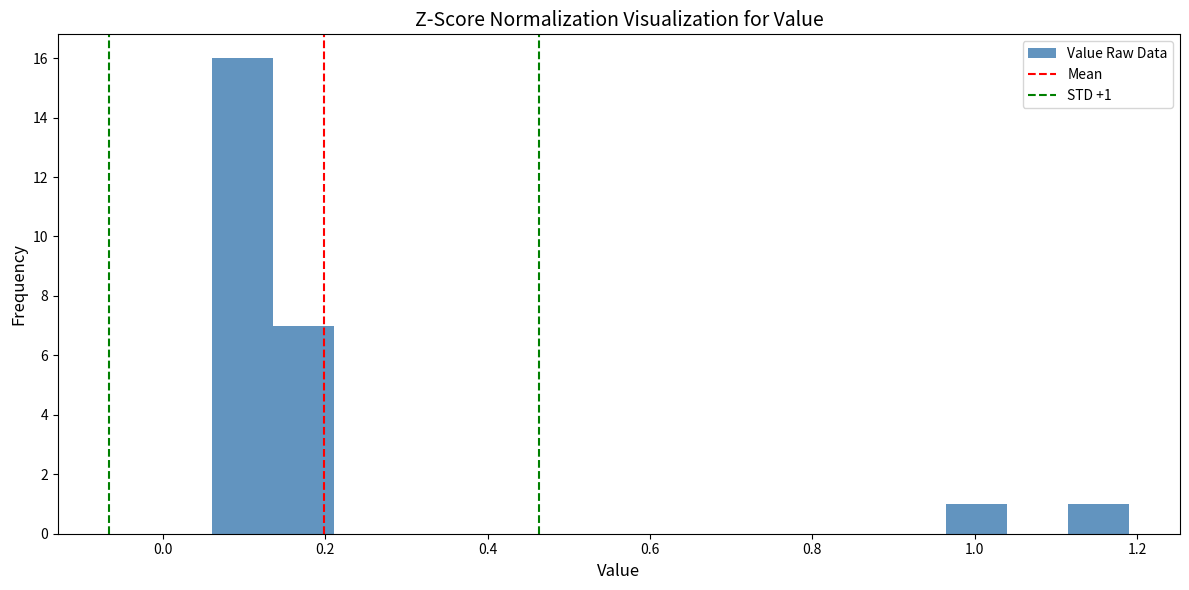

Around what value on the x-axis is the tallest bar? Give the approximate position of its centre, as read against the axis.

0.10